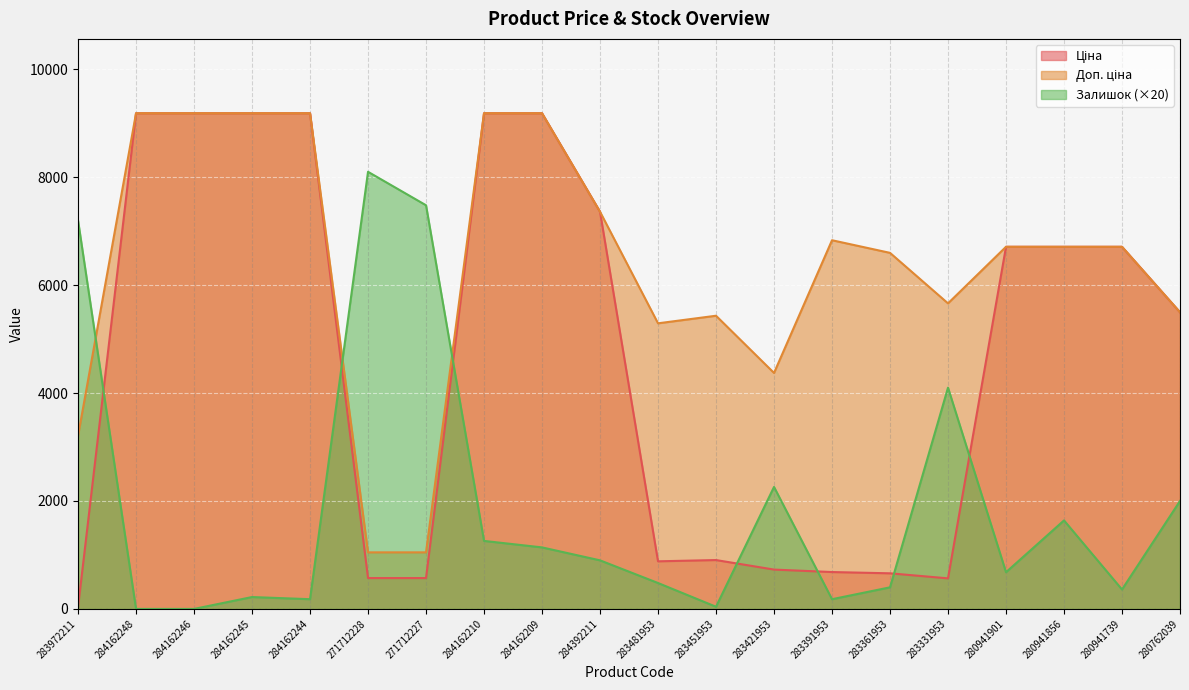

Rank the series by their average value, from lowest to highest.

Залишок, Ціна, Доп. ціна